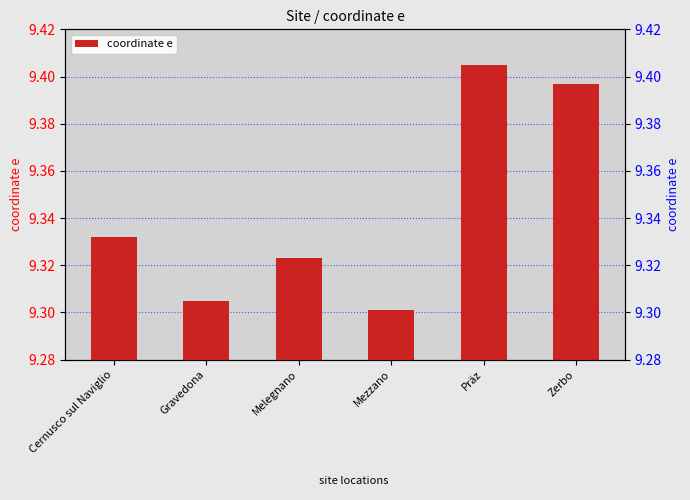

List the labels in order of value, largest first.

Präz, Zerbo, Cernusco sul Naviglio, Melegnano, Gravedona, Mezzano